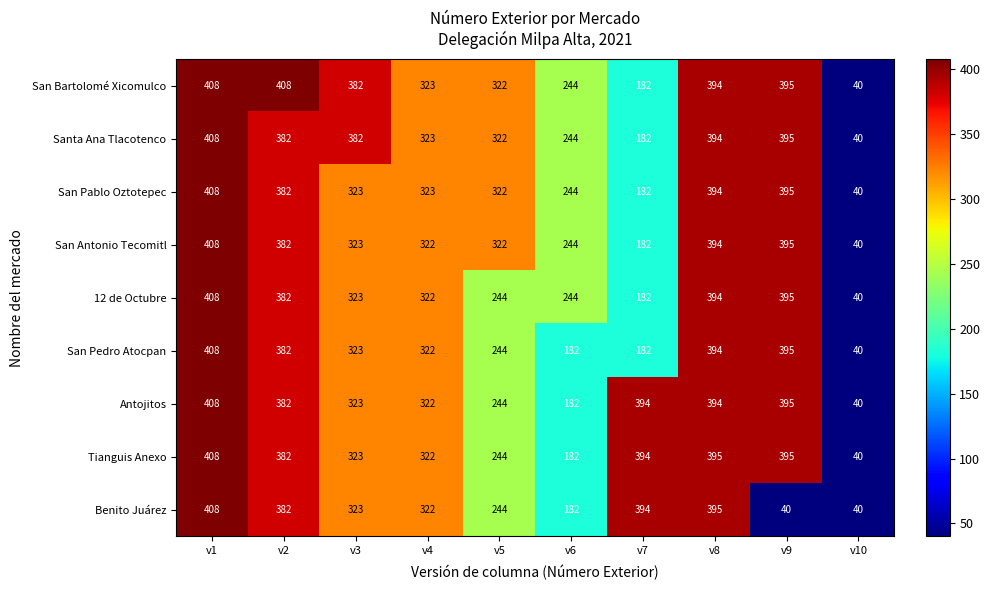

At how many categories does at least one series exceed 217?

9